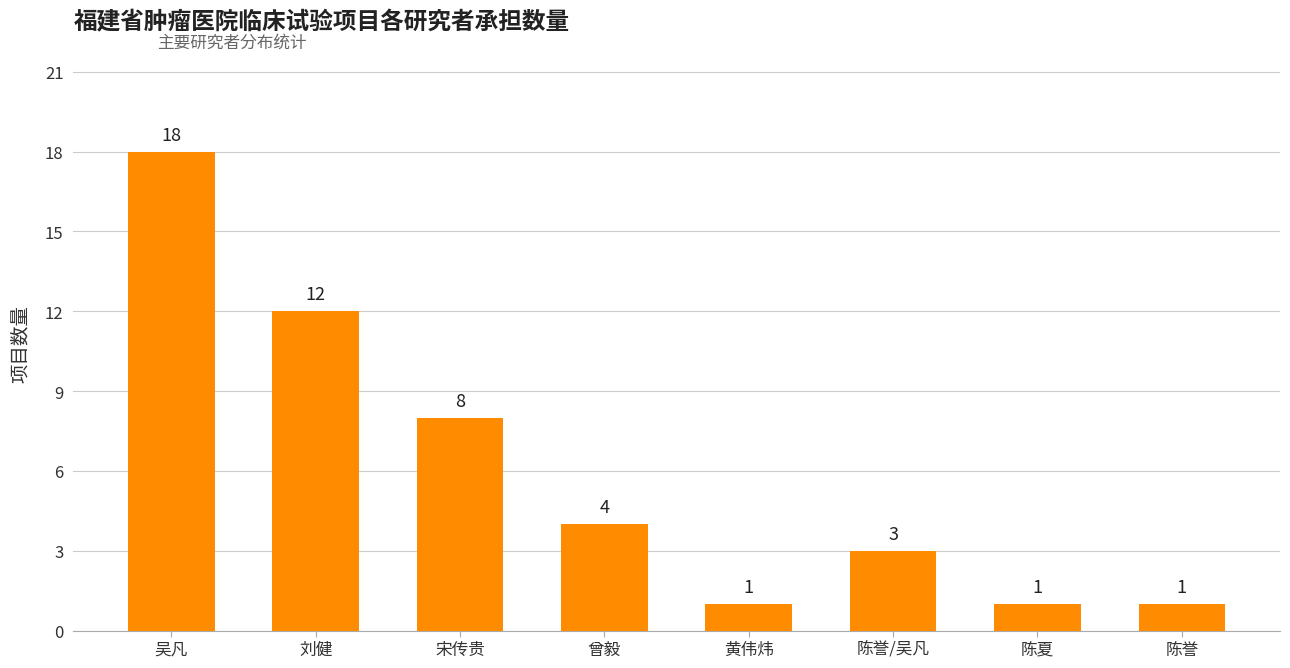

How many values are below 4?

4